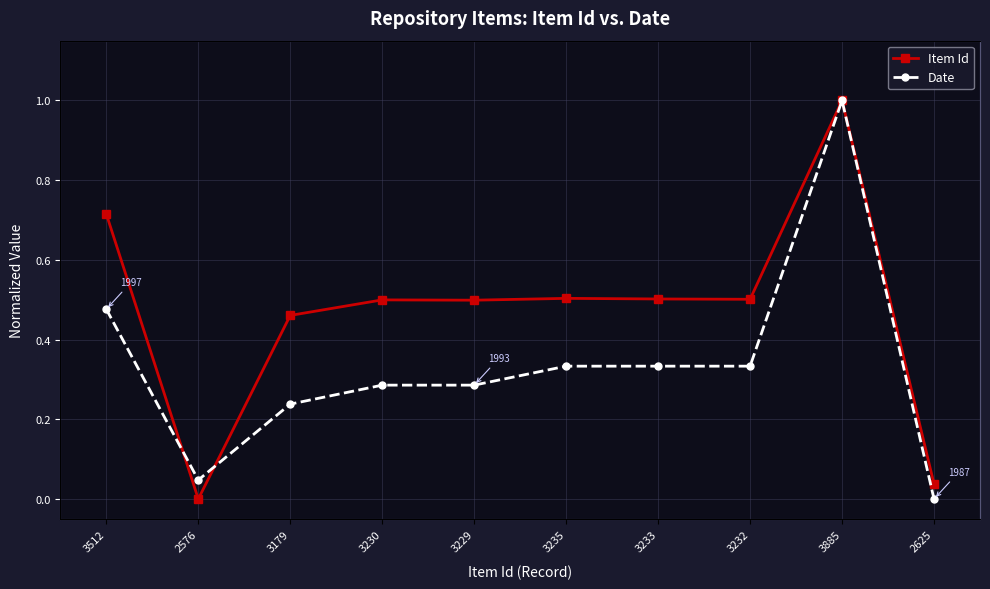

Where is the first local minimum for Date?

2576